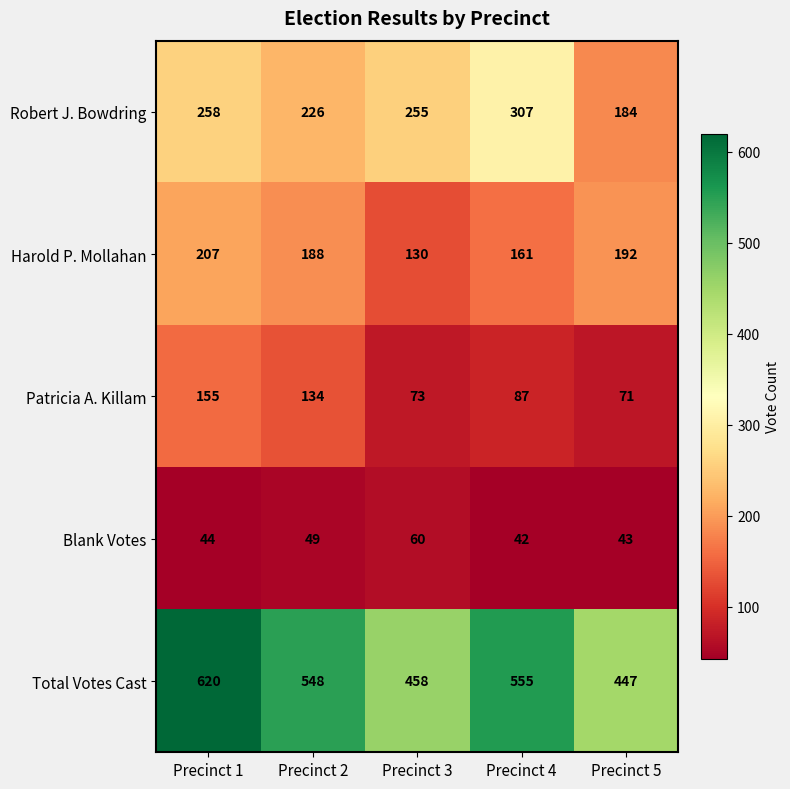

What is the total value across all series at Precinct 4?

1152